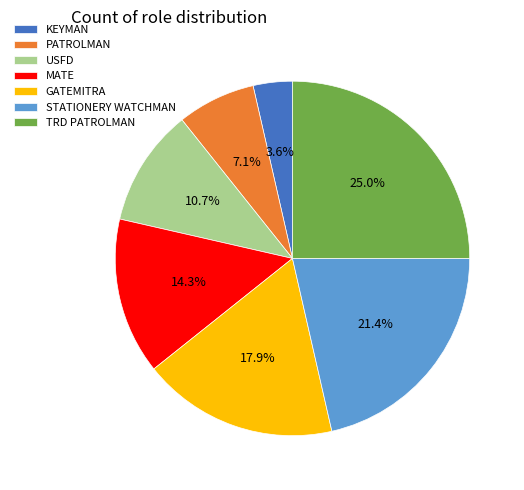

Which category has the smallest portion of the pie?

KEYMAN